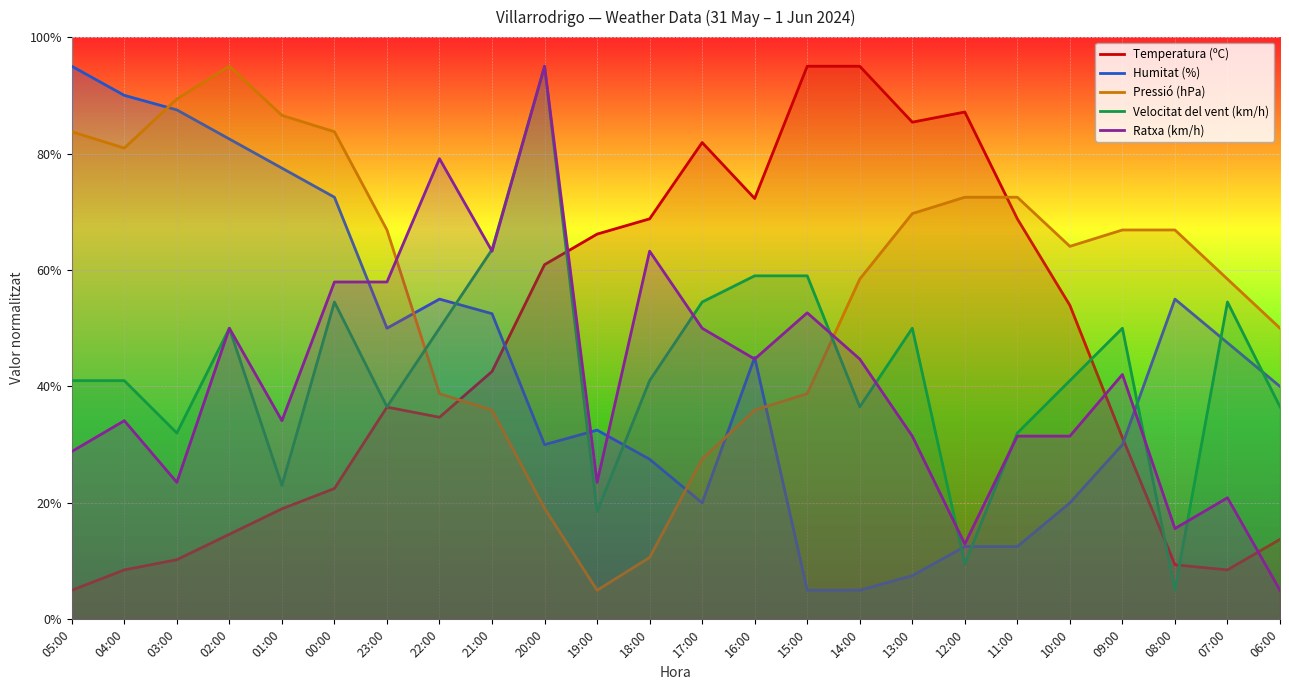

Count the number of categories in the chart.

24